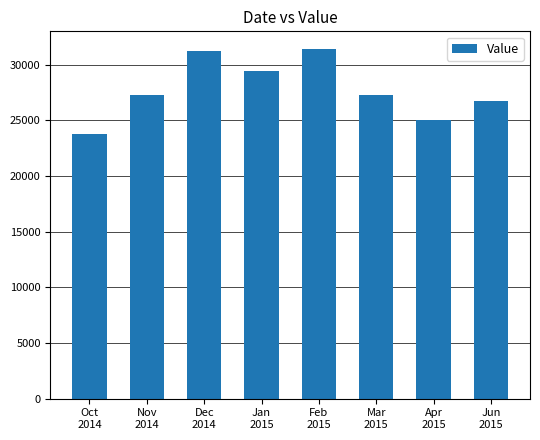

What is the change in value from Feb
2015 to Apr
2015?

-6405